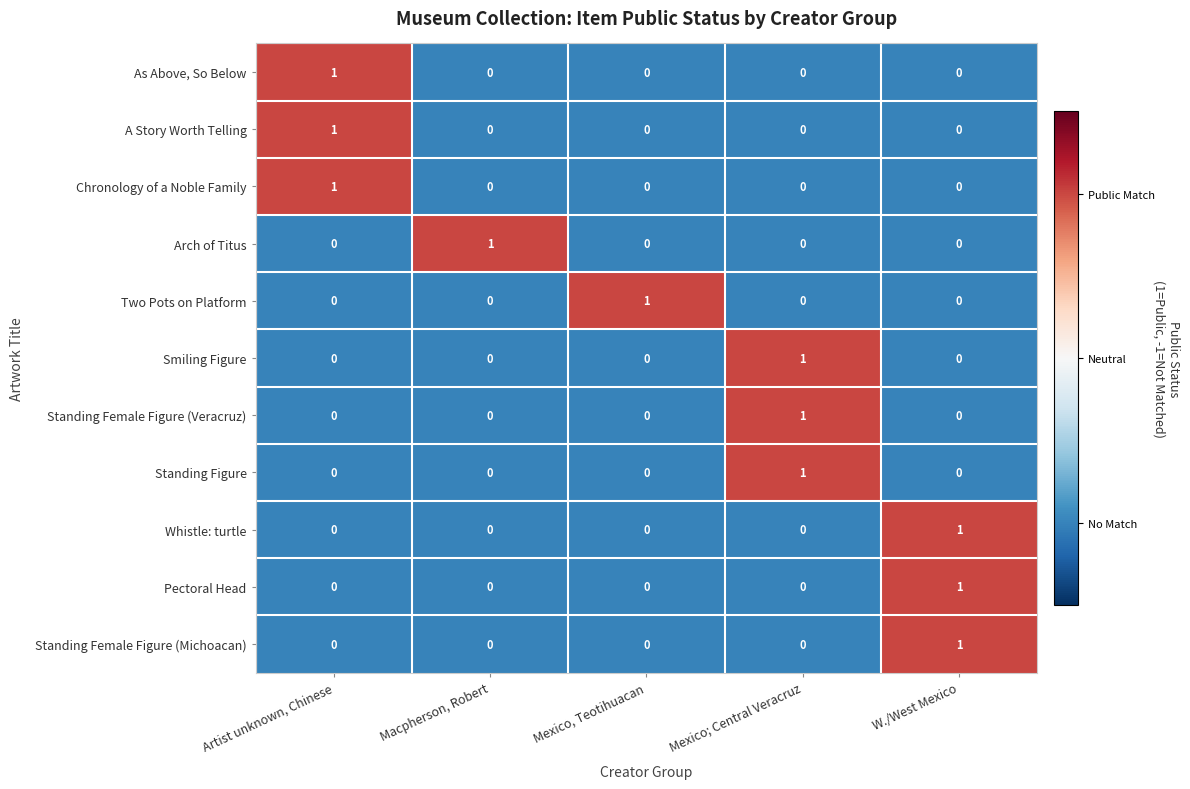

Is it true that Standing Figure equals 0 at Macpherson, Robert?

True